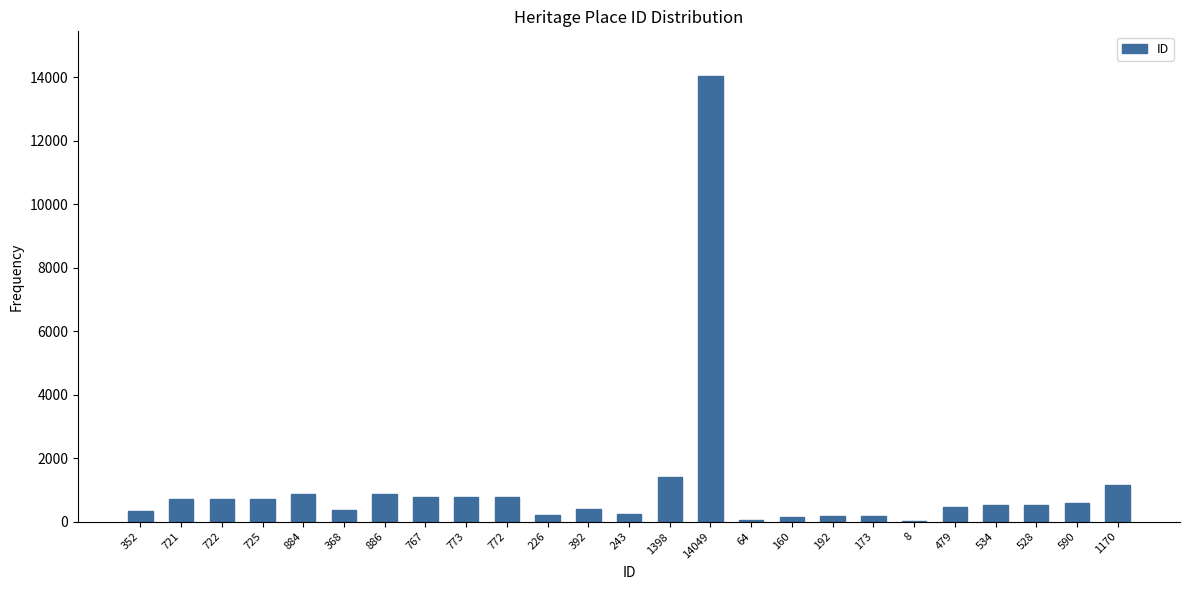

At which category does the chart reach its peak across all series?

14049